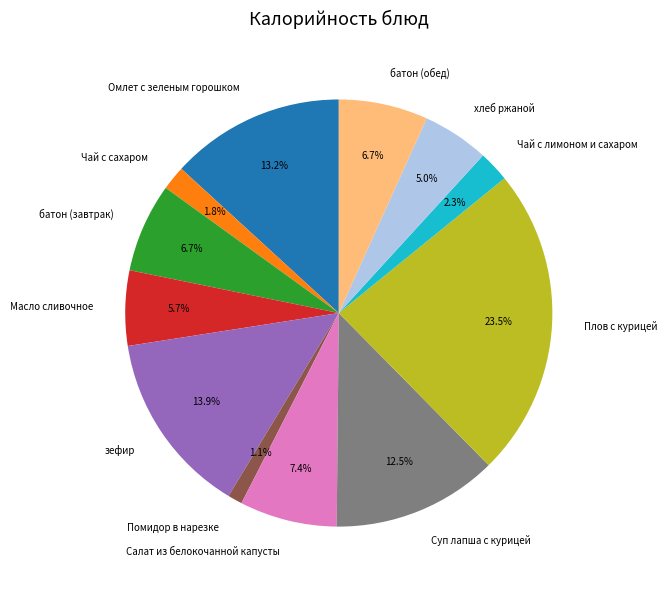

Between Чай с лимоном и сахаром and батон (обед), which is larger?

батон (обед)